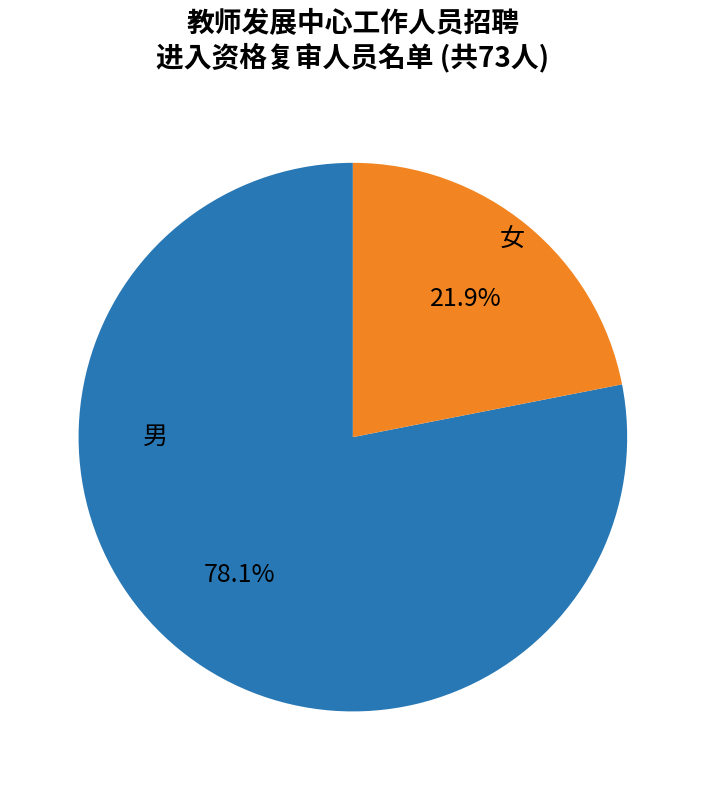

Is there a majority slice in this chart?

Yes